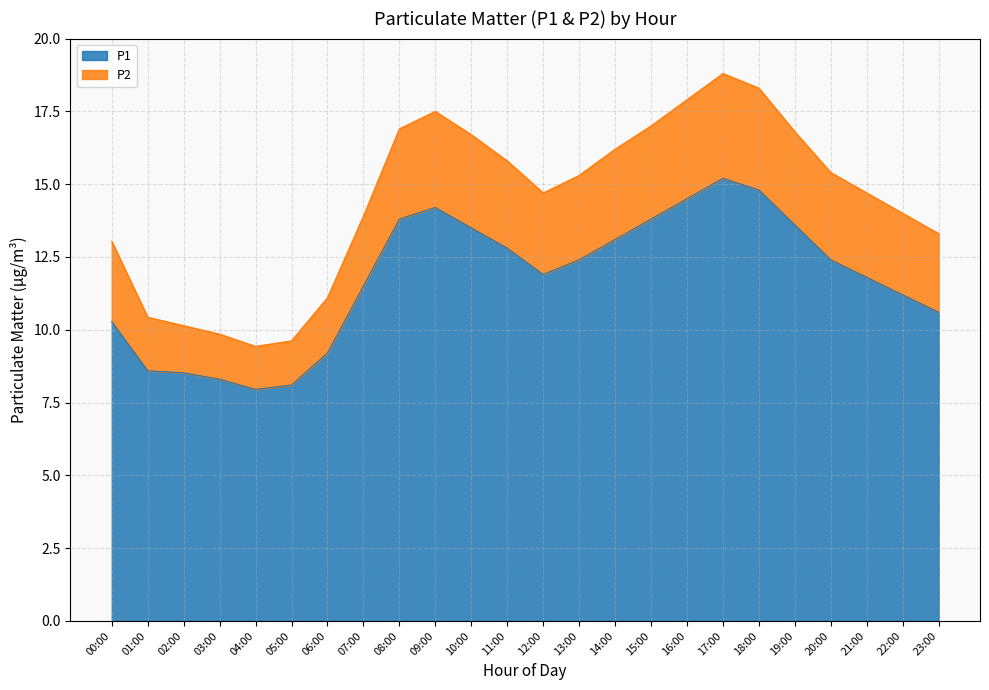

What position from the left is 03:00?

4